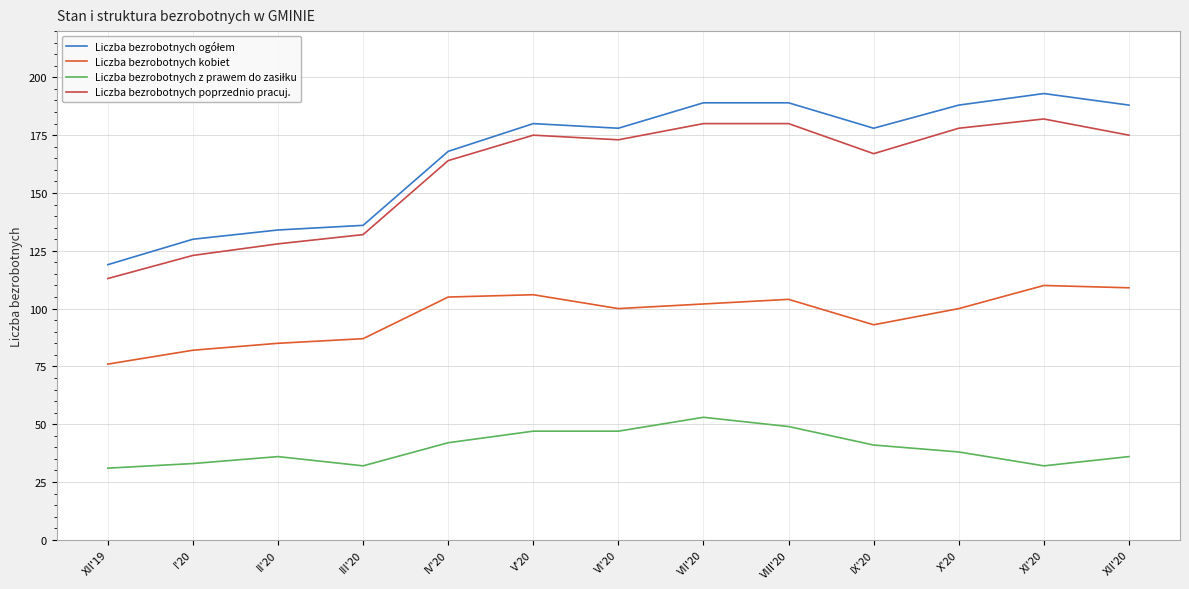

Does the chart have visible grid lines?

Yes